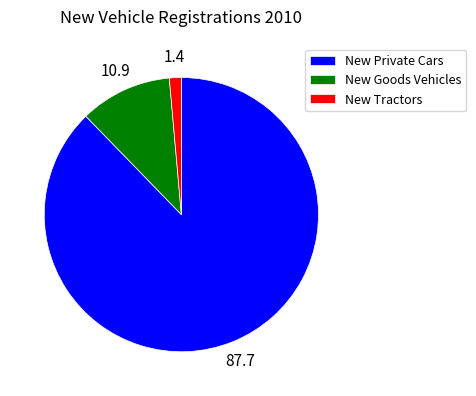

Combined, do New Private Cars and New Tractors account for over 50%?

Yes